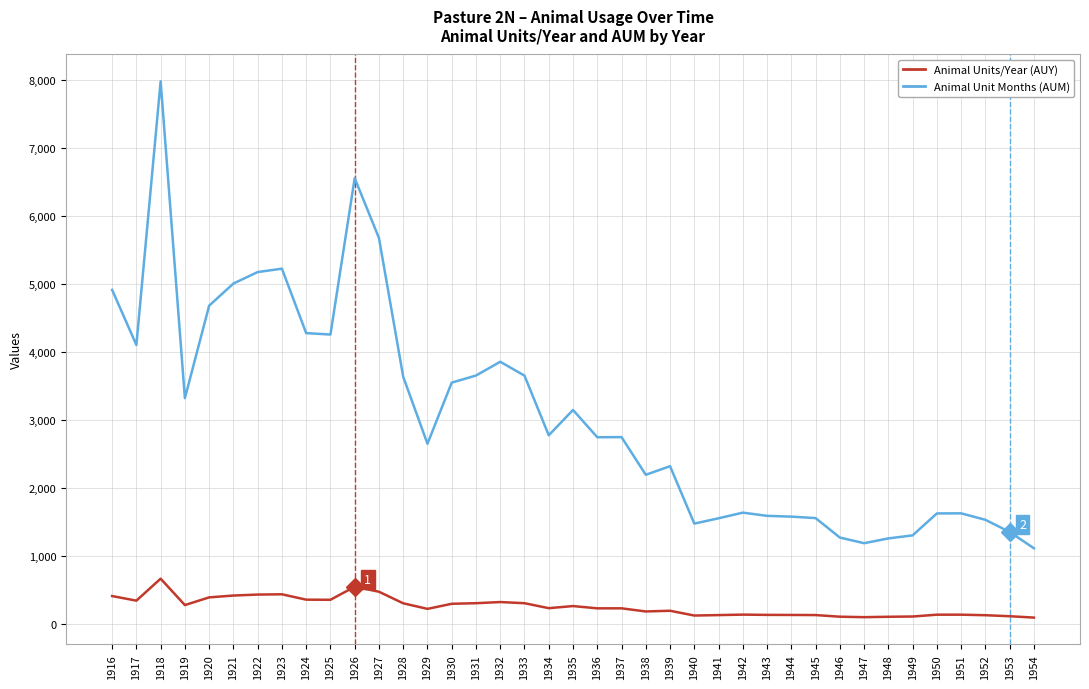

True or false: Animal Unit Months (AUM) and Animal Units/Year (AUY) intersect in this chart.

False